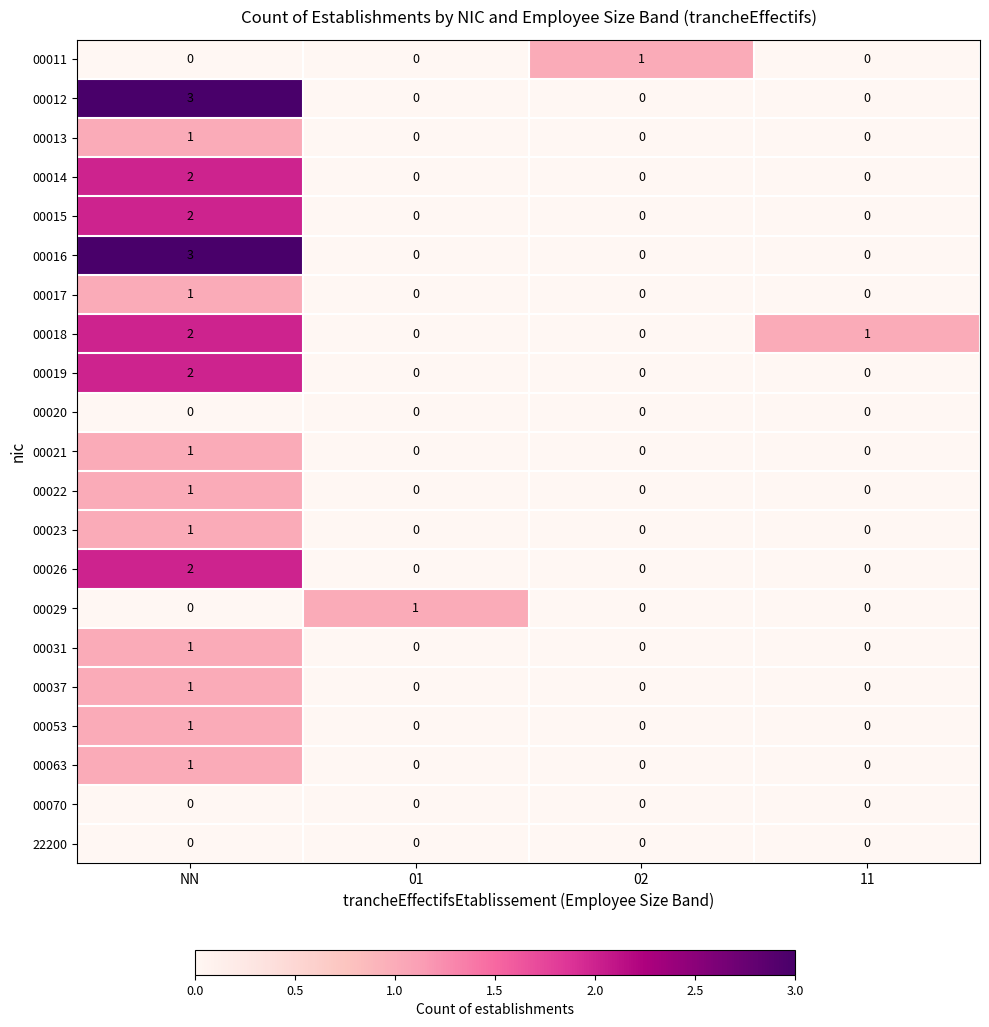

At which category is the sum across all series the highest?

NN